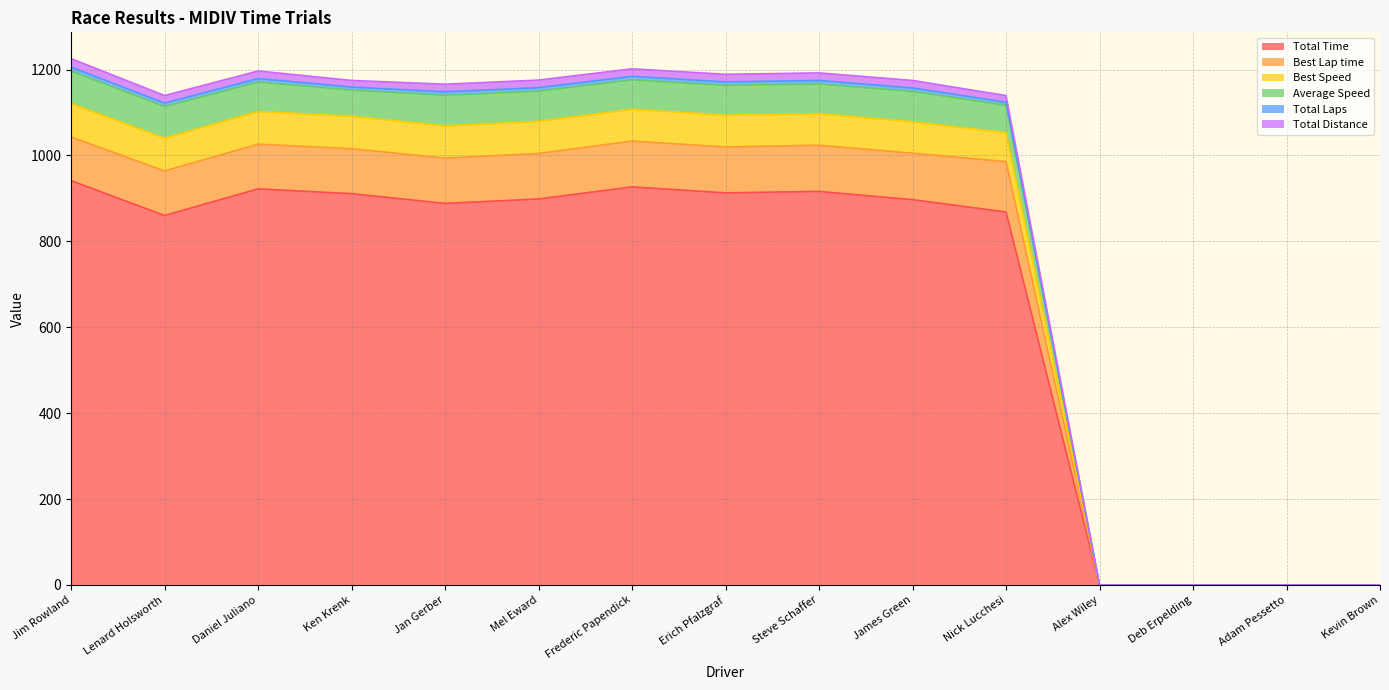

The Total Time series shows 1570.4 at Steve Schaffer. True or false?

False